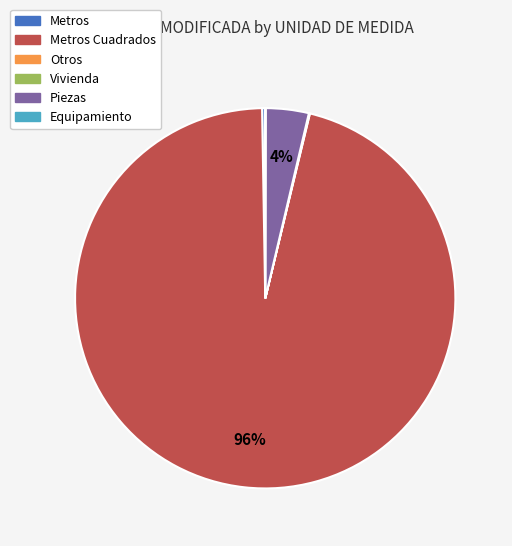

The Piezas slice represents 4% of the pie. True or false?

True